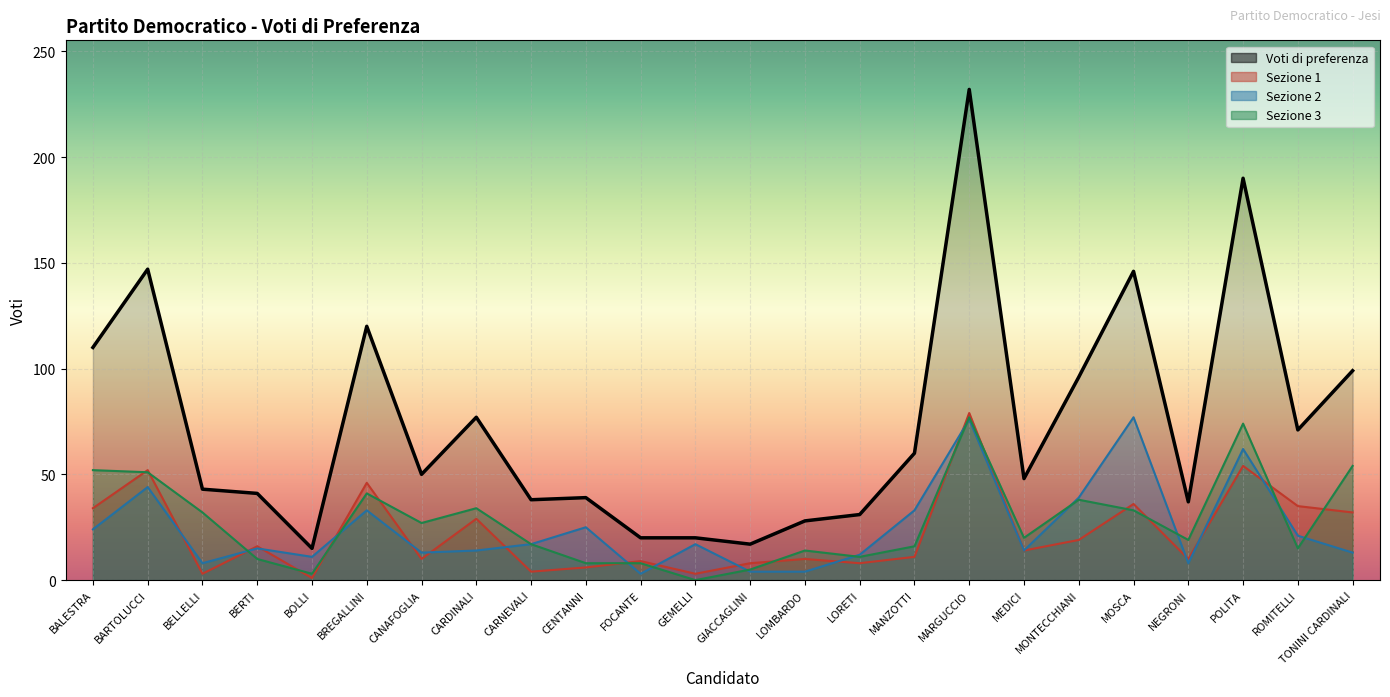

The value of Sezione 2 at MARGUCCIO is 76. True or false?

True